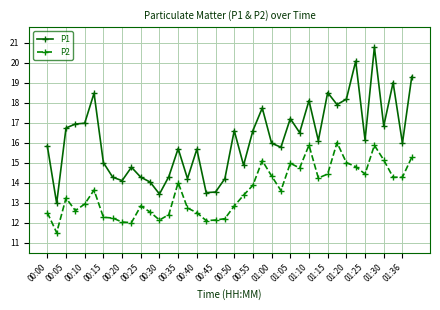

What is the value of the P2 point at the 15th from the left?

14.0